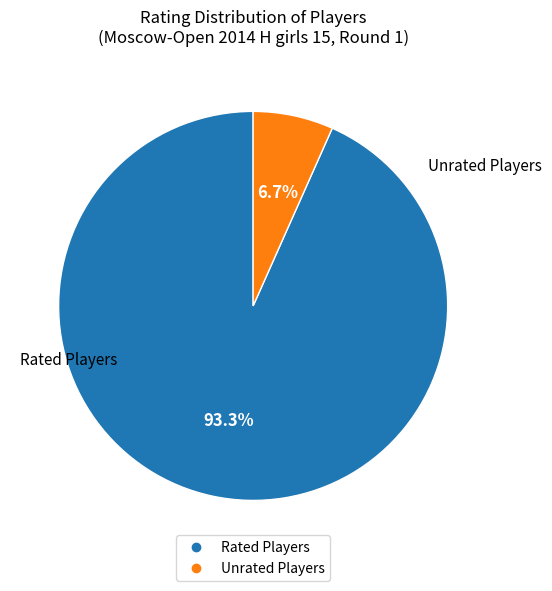

Does any single category account for the majority?

Yes